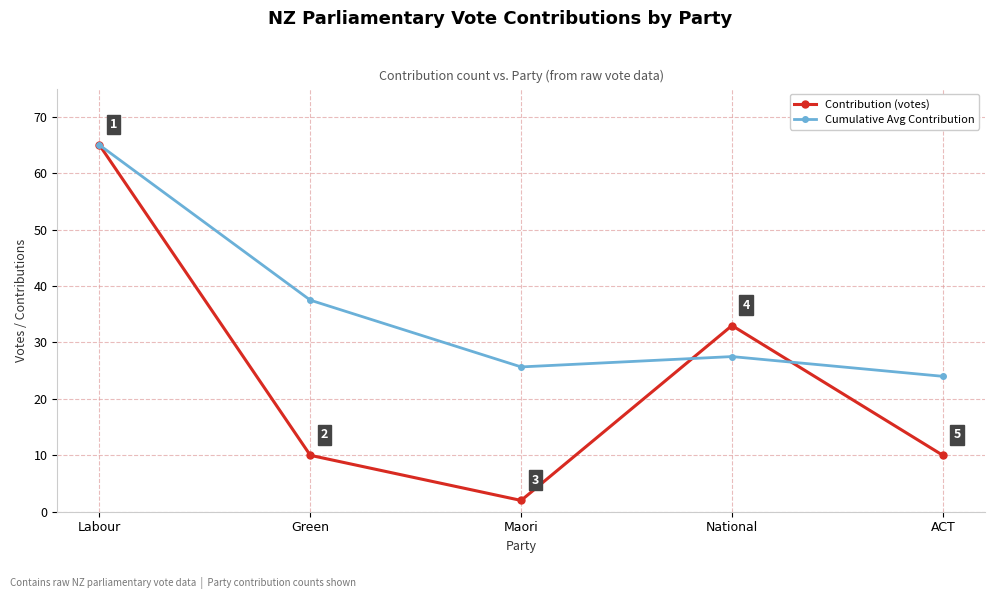

Which series has the widest spread of values?

Contribution (votes)